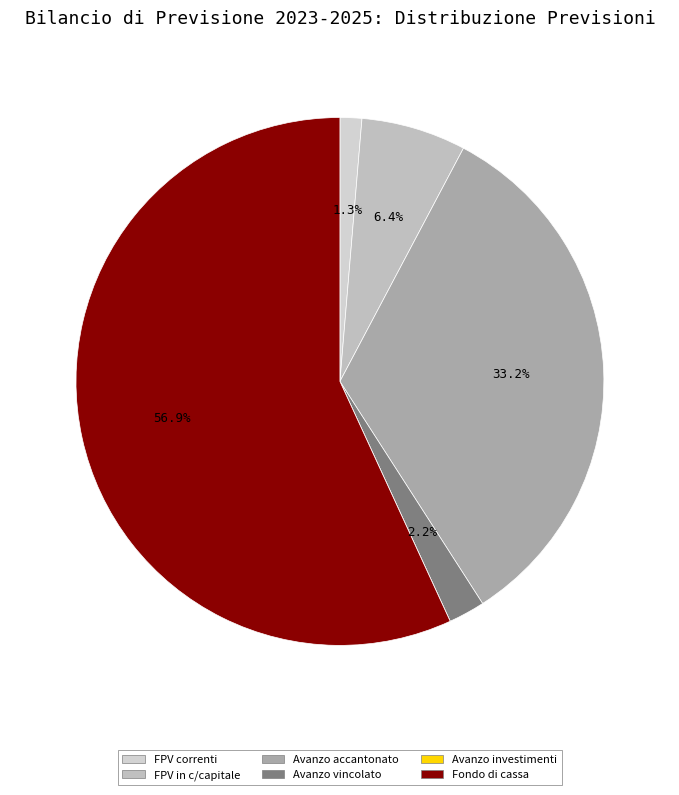

How many segments does this pie chart have?

6